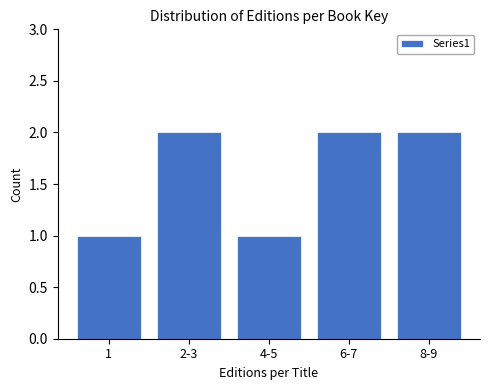

Reading left to right, extract all data points from this chart.

1=1	2-3=2	4-5=1	6-7=2	8-9=2